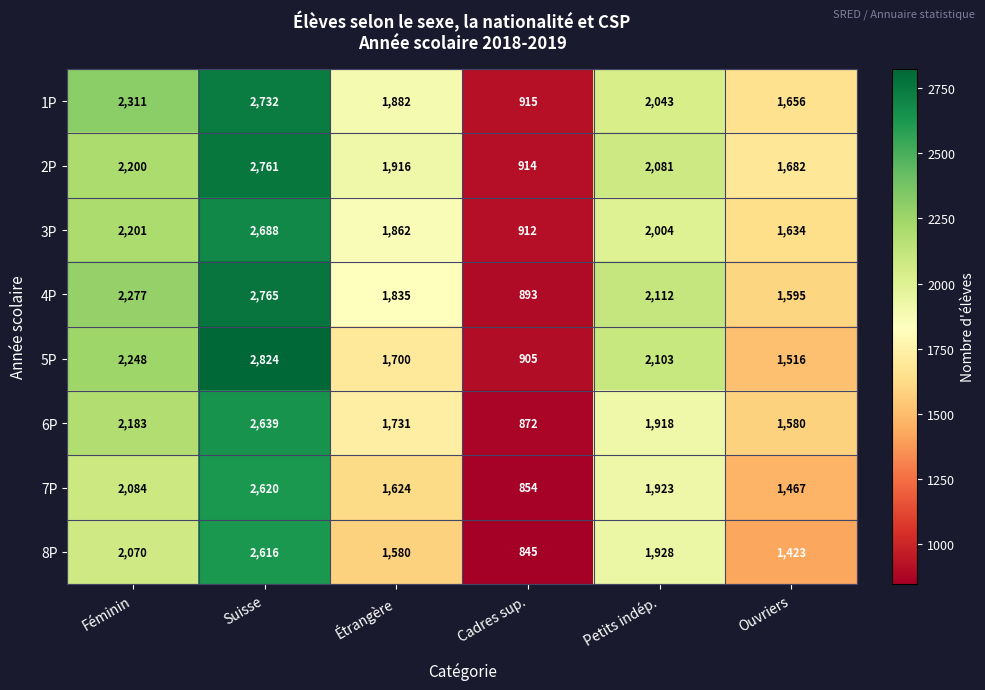

Rank the series at Cadres sup. from highest to lowest value.

1P, 2P, 3P, 5P, 4P, 6P, 7P, 8P